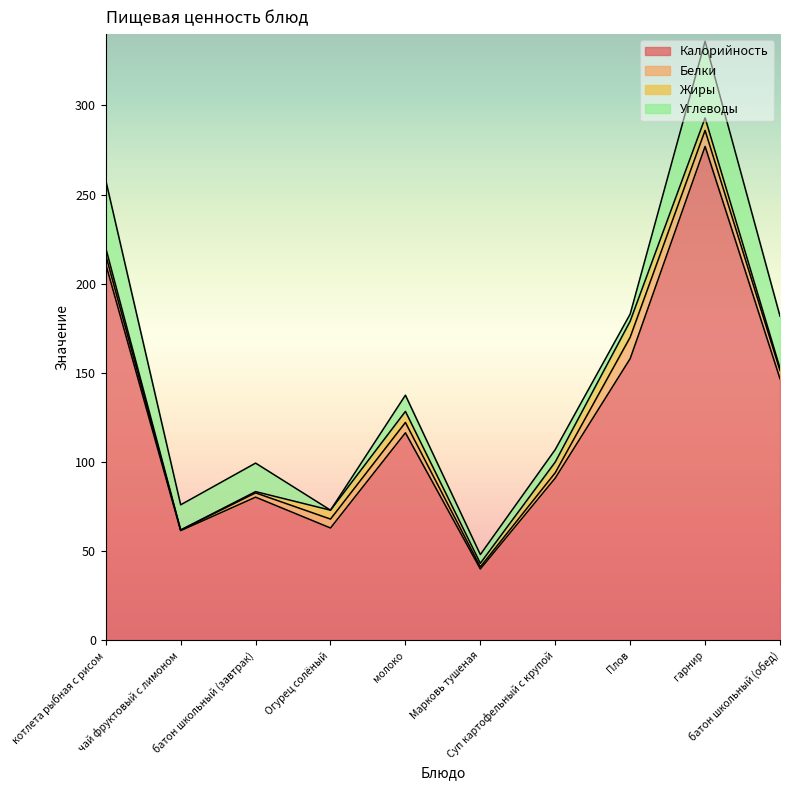

At how many categories does at least one series exceed 178?

2